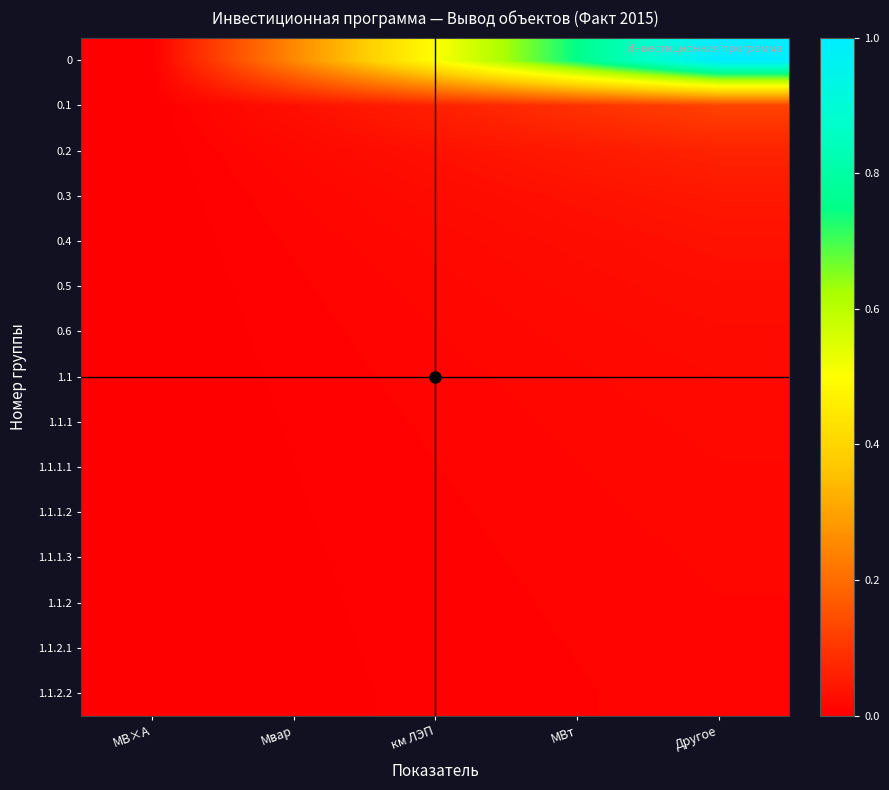

Reading left to right, list all the values displayed in this chart.

0: МВ×А=0.0	Мвар=0.2	км ЛЭП=0.5	МВт=0.8	Другое=1.0
0.1: МВ×А=0.0	Мвар=0.0	км ЛЭП=0.1	МВт=0.1	Другое=0.1
0.2: МВ×А=0.0	Мвар=0.0	км ЛЭП=0.0	МВт=0.0	Другое=0.1
0.3: МВ×А=0.0	Мвар=0.0	км ЛЭП=0.0	МВт=0.0	Другое=0.0
0.4: МВ×А=0.0	Мвар=0.0	км ЛЭП=0.0	МВт=0.0	Другое=0.0
0.5: МВ×А=0.0	Мвар=0.0	км ЛЭП=0.0	МВт=0.0	Другое=0.0
0.6: МВ×А=0.0	Мвар=0.0	км ЛЭП=0.0	МВт=0.0	Другое=0.0
1.1: МВ×А=0.0	Мвар=0.0	км ЛЭП=0.0	МВт=0.0	Другое=0.0
1.1.1: МВ×А=0.0	Мвар=0.0	км ЛЭП=0.0	МВт=0.0	Другое=0.0
1.1.1.1: МВ×А=0.0	Мвар=0.0	км ЛЭП=0.0	МВт=0.0	Другое=0.0
1.1.1.2: МВ×А=0.0	Мвар=0.0	км ЛЭП=0.0	МВт=0.0	Другое=0.0
1.1.1.3: МВ×А=0.0	Мвар=0.0	км ЛЭП=0.0	МВт=0.0	Другое=0.0
1.1.2: МВ×А=0.0	Мвар=0.0	км ЛЭП=0.0	МВт=0.0	Другое=0.0
1.1.2.1: МВ×А=0.0	Мвар=0.0	км ЛЭП=0.0	МВт=0.0	Другое=0.0
1.1.2.2: МВ×А=0.0	Мвар=0.0	км ЛЭП=0.0	МВт=0.0	Другое=0.0